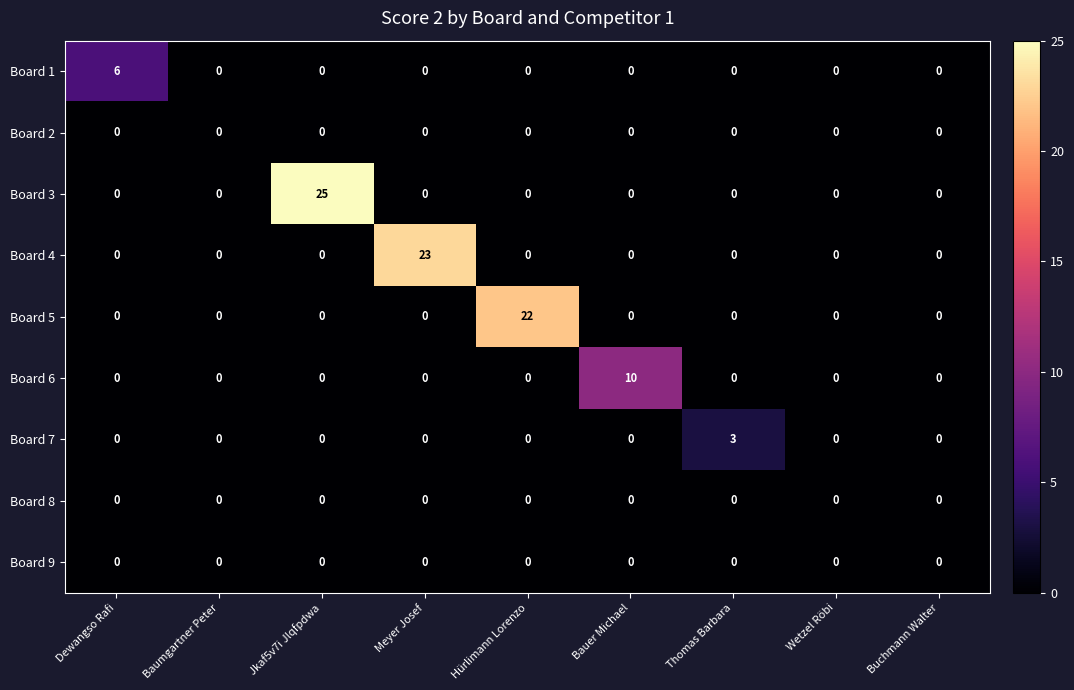

At how many categories does at least one series exceed 13?

3